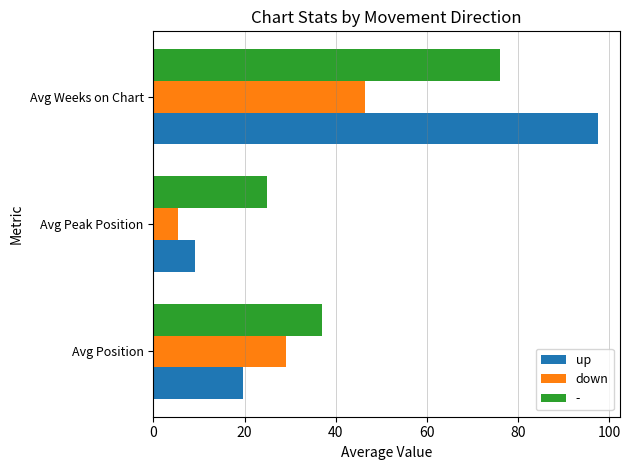

Is it true that up equals 140.5 at Avg Weeks on Chart?

False